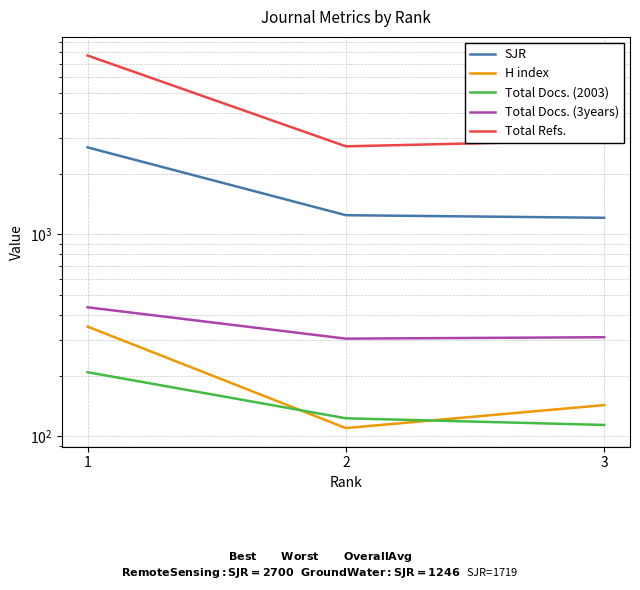

True or false: Total Docs. (2003) has a value of 212 at 2.

False